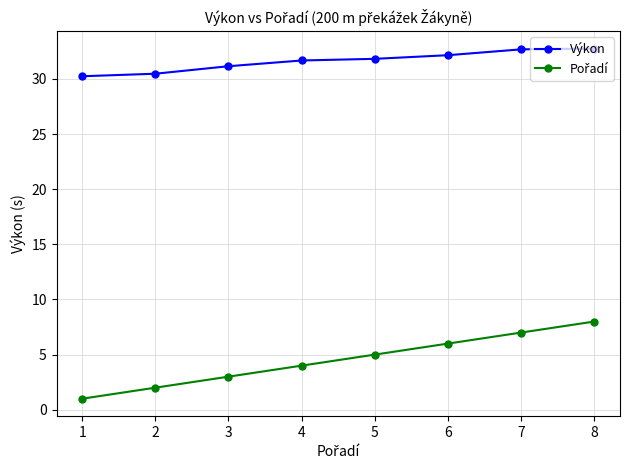

At which category is the sum across all series the highest?

8